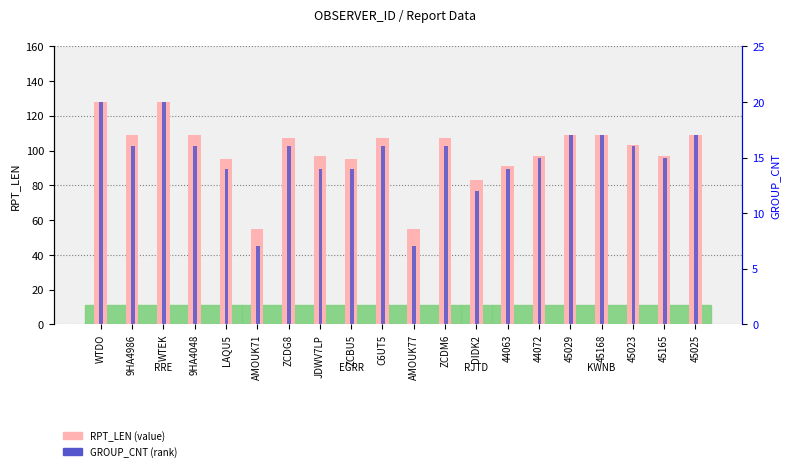

Which series has the largest total across all categories?

RPT_LEN